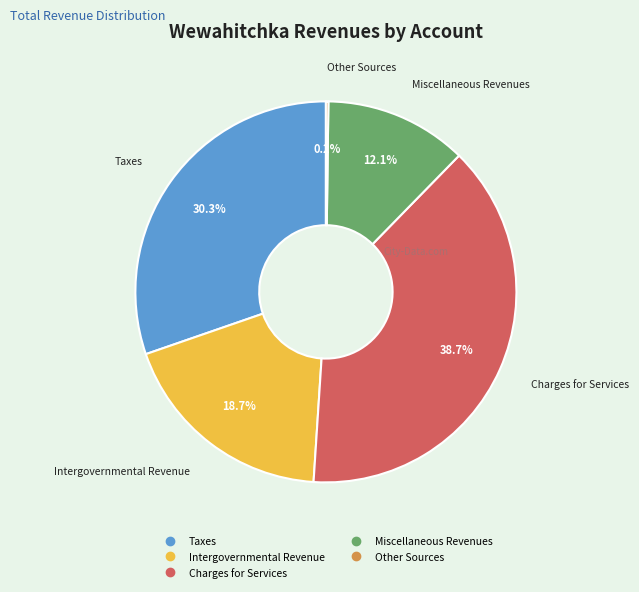

To the nearest percent, what percentage of the pie is Taxes?

30%